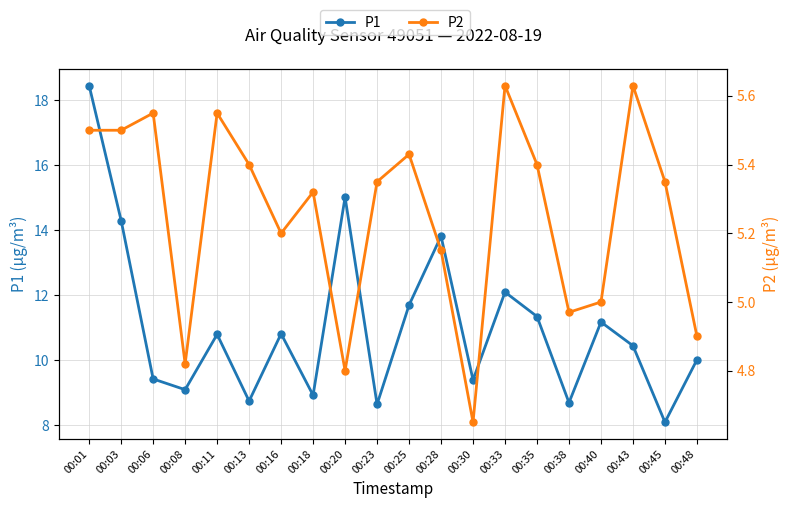

Rank the categories by P1 value from lowest to highest.

00:45, 00:23, 00:38, 00:13, 00:18, 00:08, 00:30, 00:06, 00:48, 00:43, 00:11, 00:16, 00:40, 00:35, 00:25, 00:33, 00:28, 00:03, 00:20, 00:01